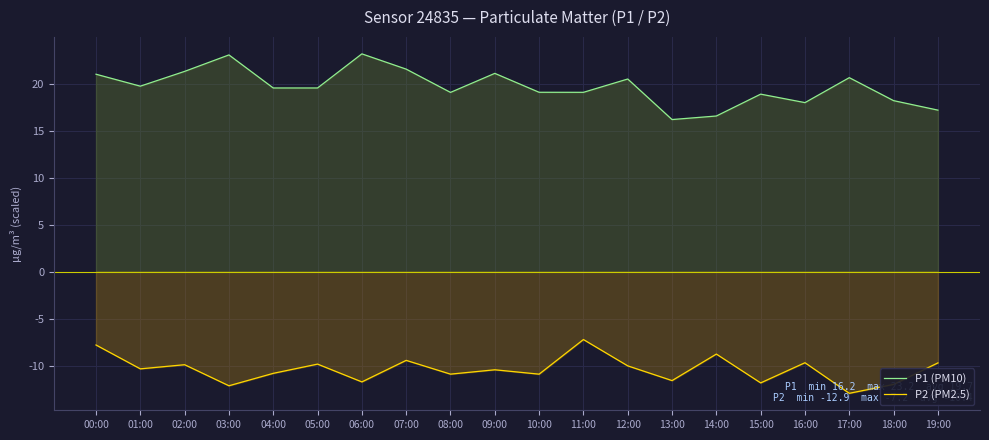

At which category does P2 (PM2.5) reach its first local valley?

01:00